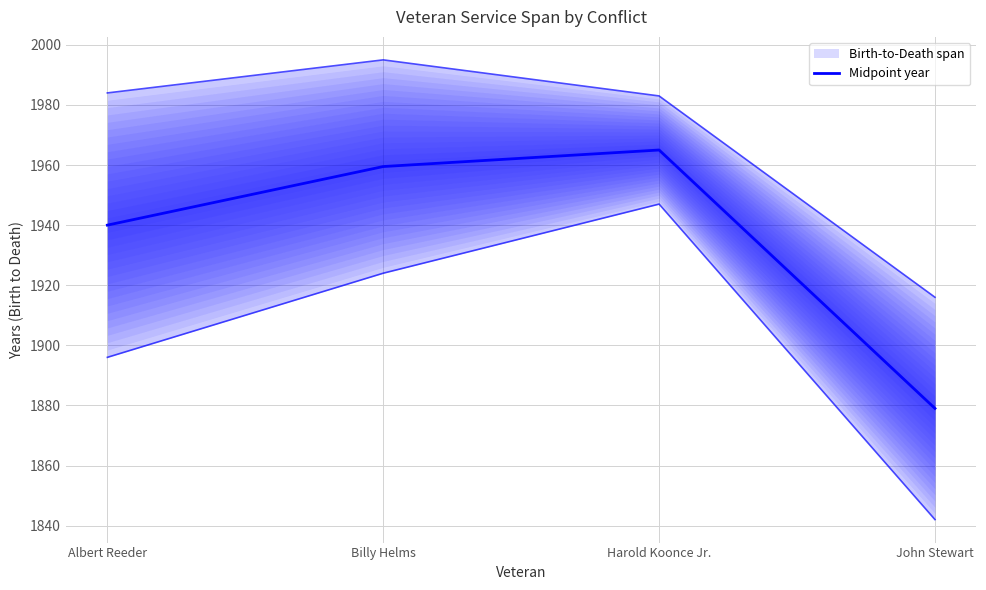

True or false: there are more than 0 points higher than both neighbors.

True